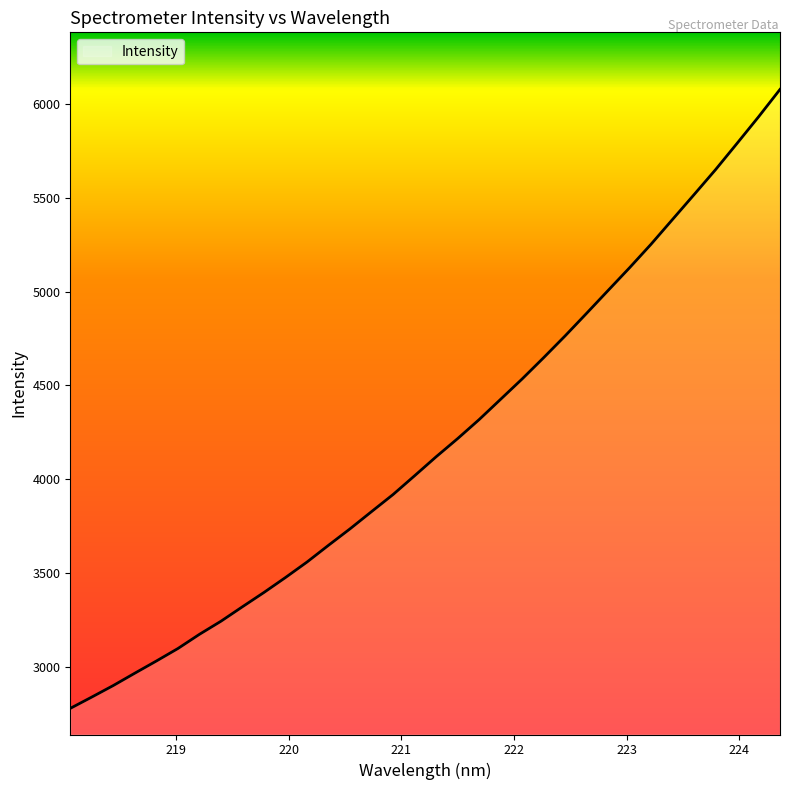

Does the chart have visible grid lines?

No